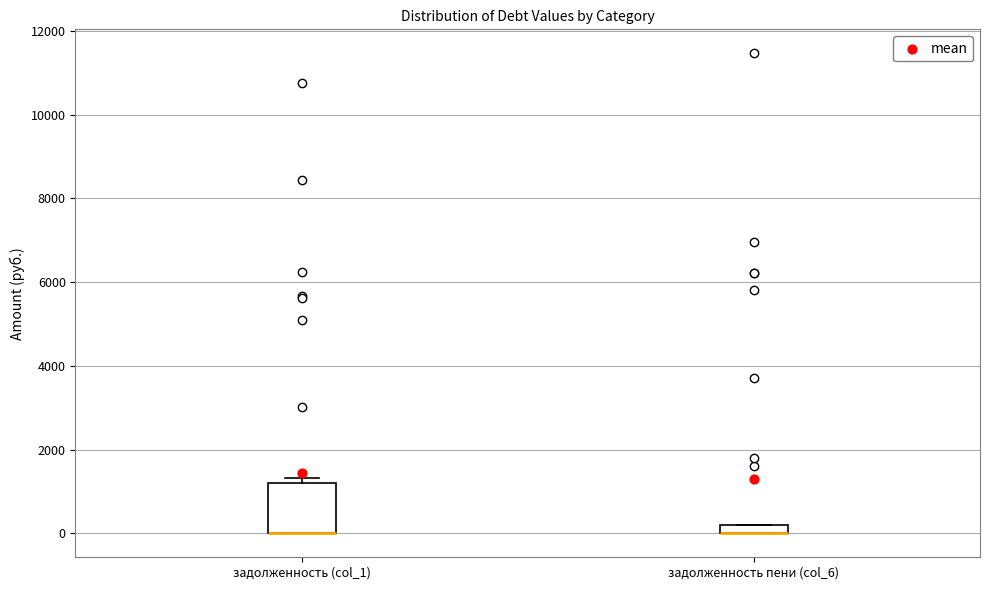

Where is the lower edge of the box for задолженность (col_1) on the y-axis? The values are not printed on the chart, so give them approximately, as read against the axis.

0